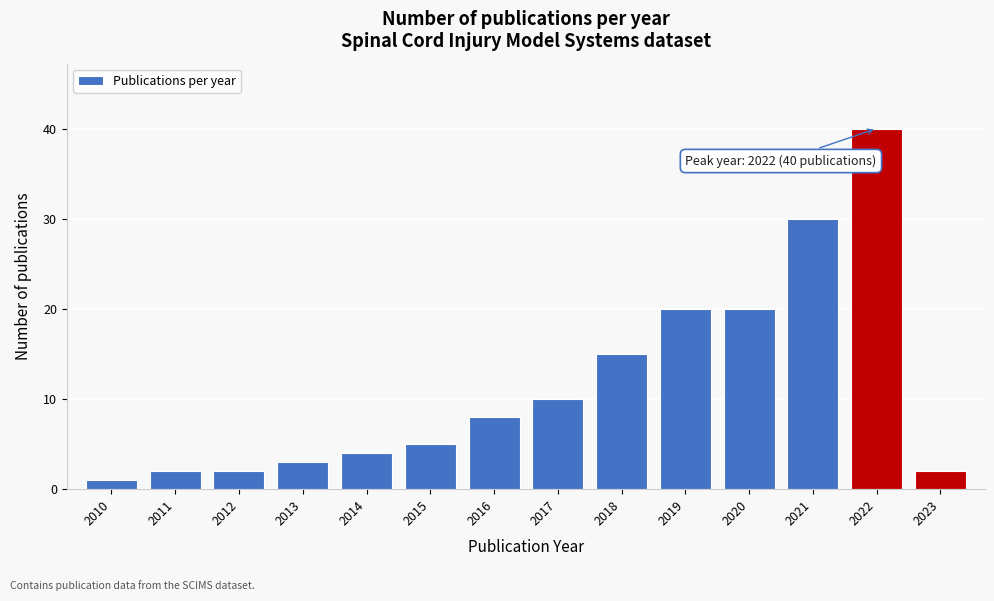

Reading left to right, list all the values displayed in this chart.

2010=1	2011=2	2012=2	2013=3	2014=4	2015=5	2016=8	2017=10	2018=15	2019=20	2020=20	2021=30	2022=40	2023=2